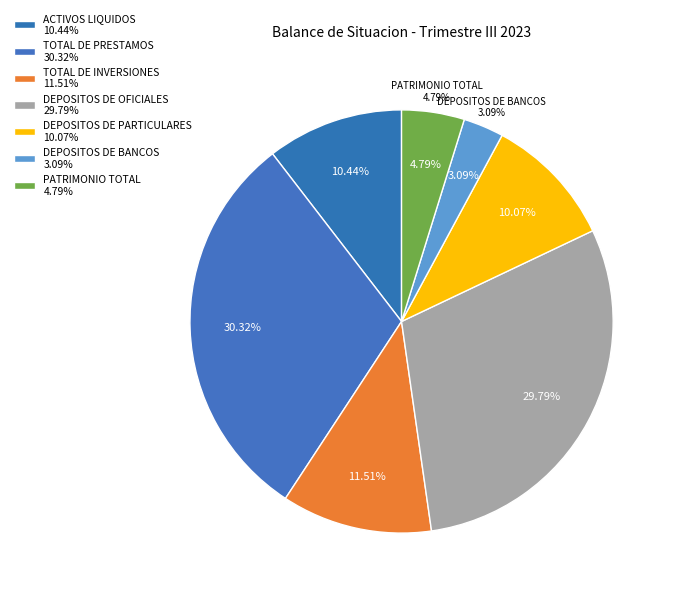

How many slices are in this pie chart?

7